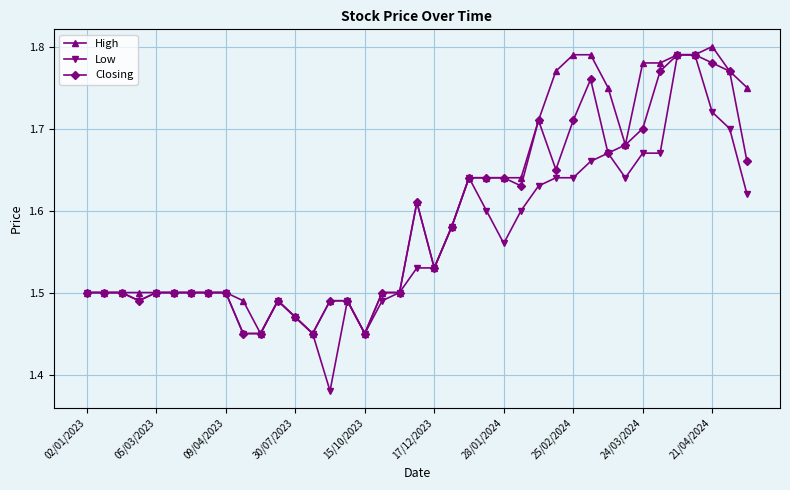

True or false: Low has more than 1 points higher than both neighbors.

True